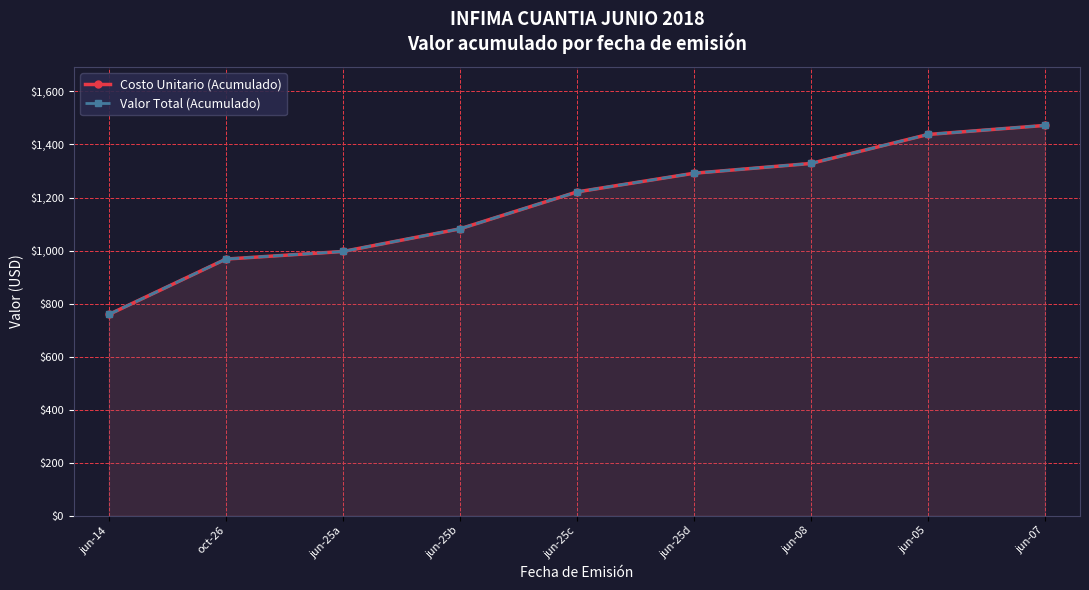

What is the average value of the Costo Unitario (Acumulado) series?

1172.8